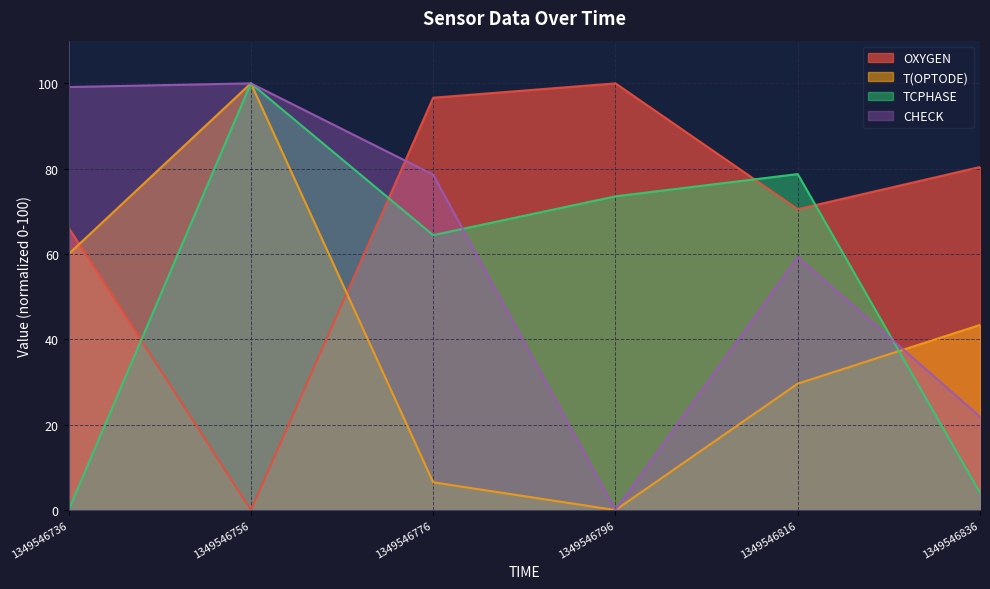

Reading left to right, extract all data points from this chart.

OXYGEN: 66.2	0.0	96.6	100.0	70.5	80.4
T(OPTODE): 60.0	100.0	6.5	0.0	29.6	43.4
TCPHASE: 0.0	100.0	64.4	73.5	78.7	4.1
CHECK: 99.1	100.0	78.6	0.0	59.3	21.9